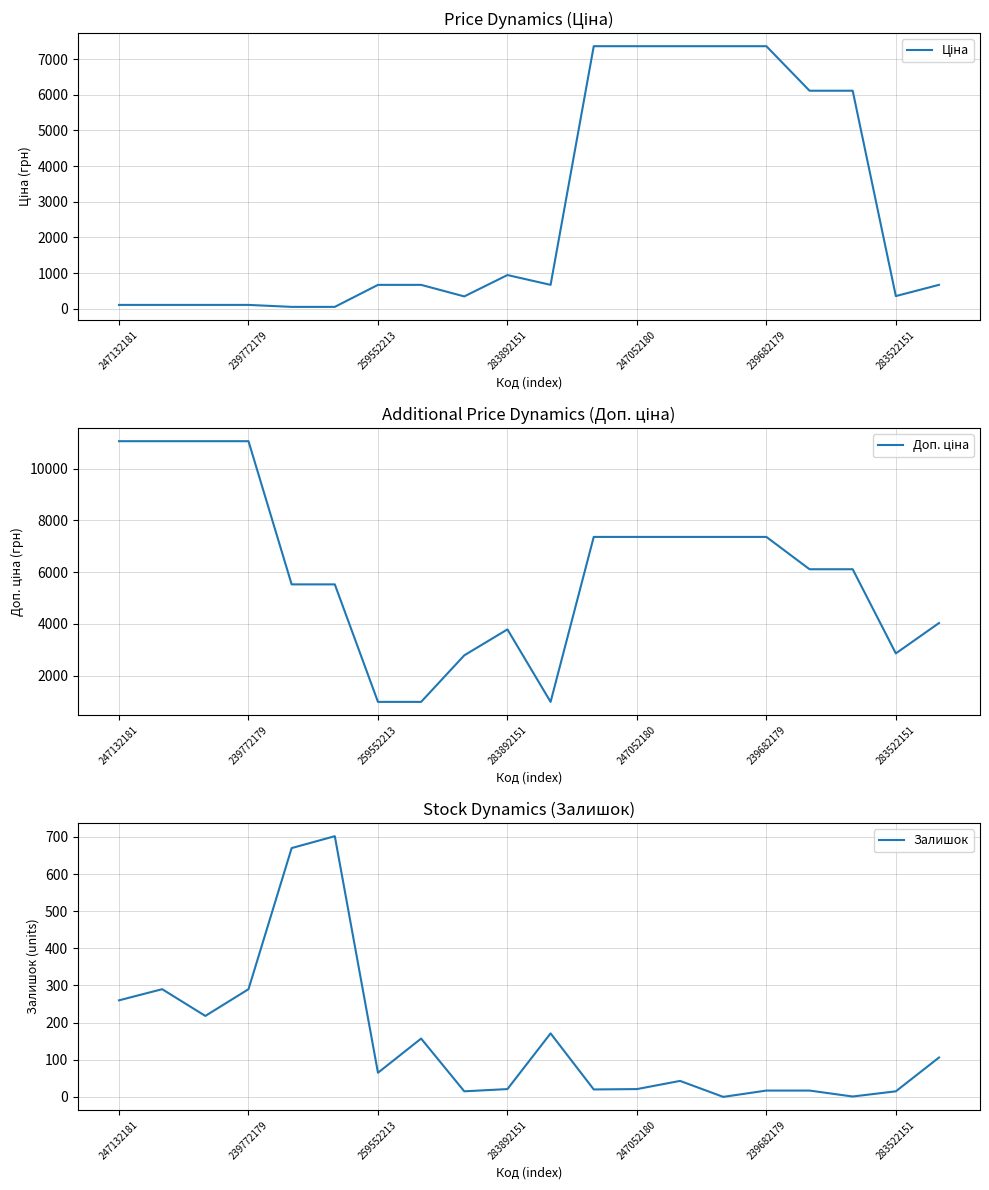

What is the difference between the maximum and second lowest values in the Доп. ціна series?

10062.3